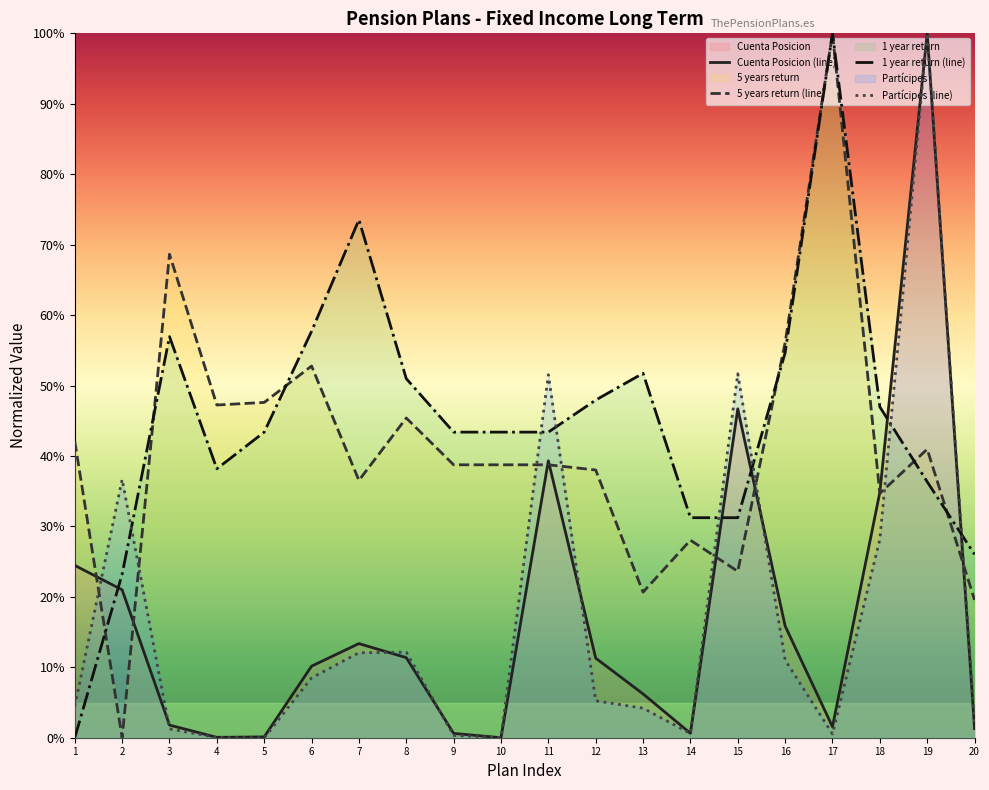

After their last crossing, which series has the higher values: 5 years return or 1 year return?

1 year return